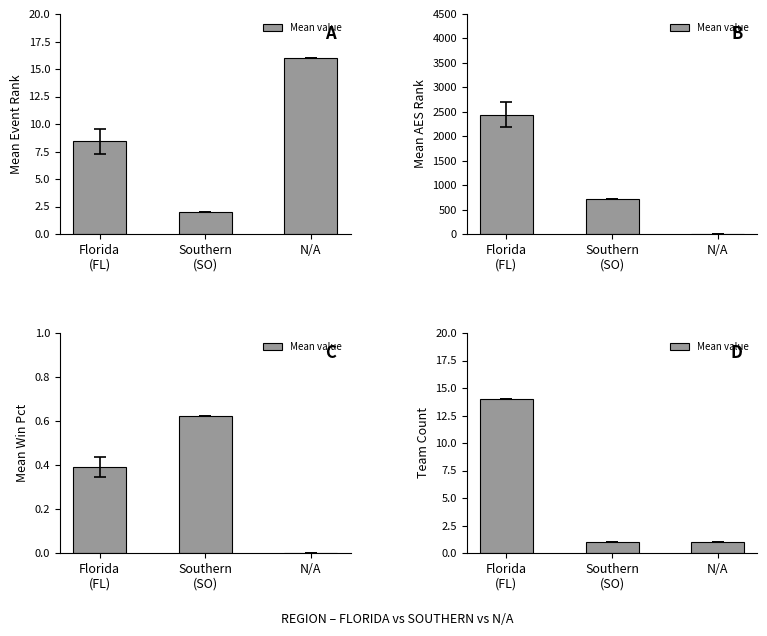

How many values are between 1 and 14?

3